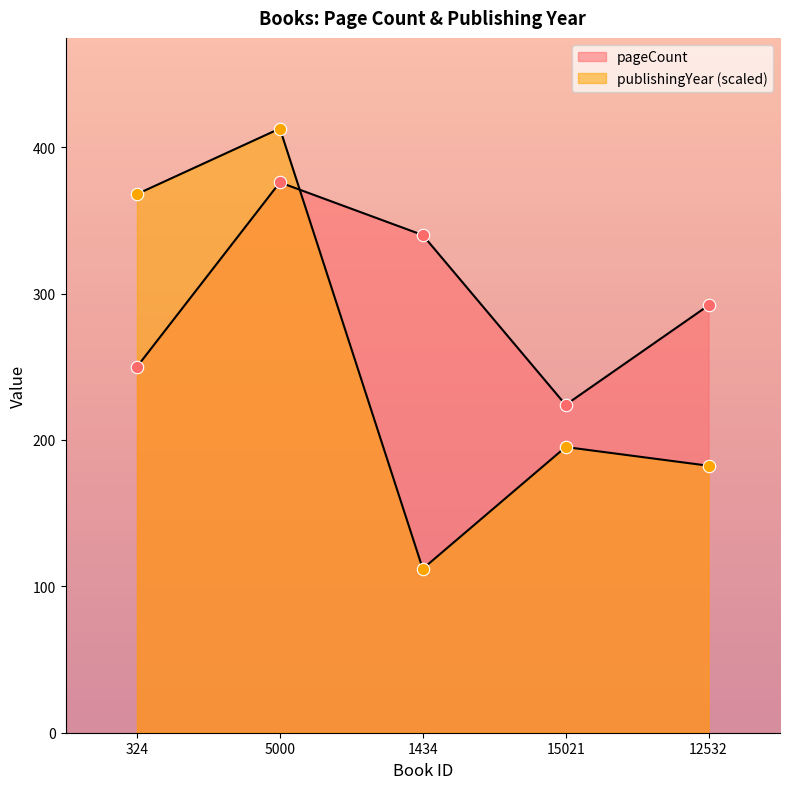

At which category is the sum across all series the highest?

5000